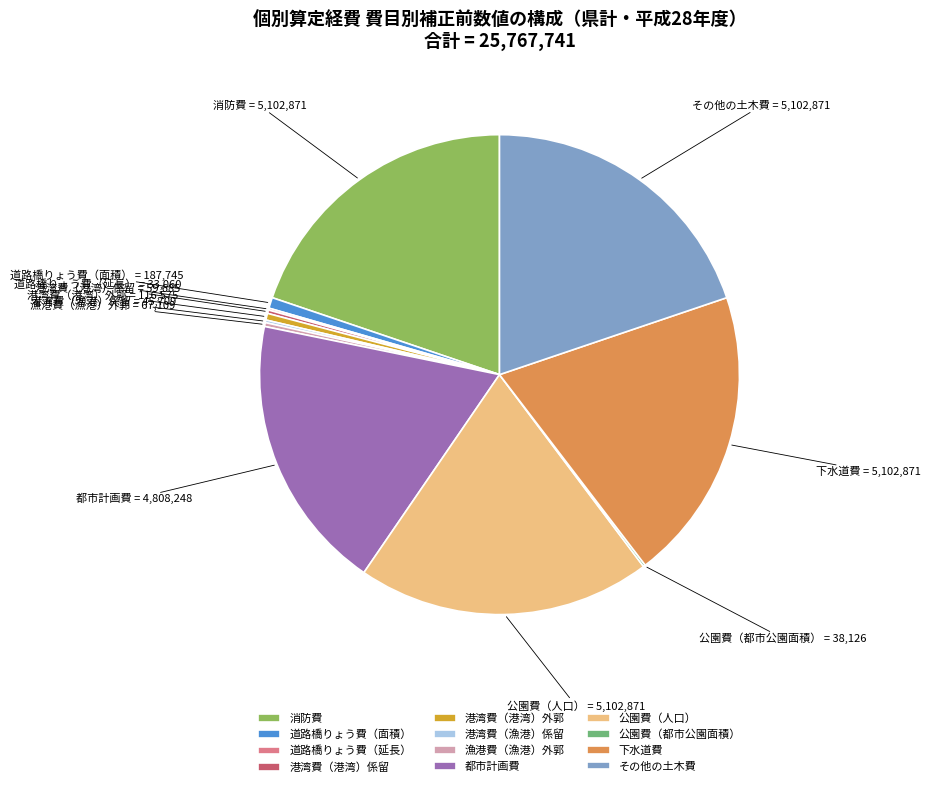

Is there any slice that represents more than half of the pie?

No